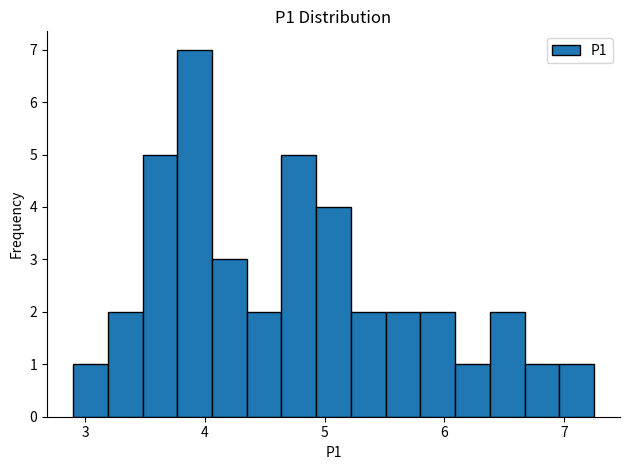

Read against the x-axis, roughly where is the centre of the tallest bar?

3.9